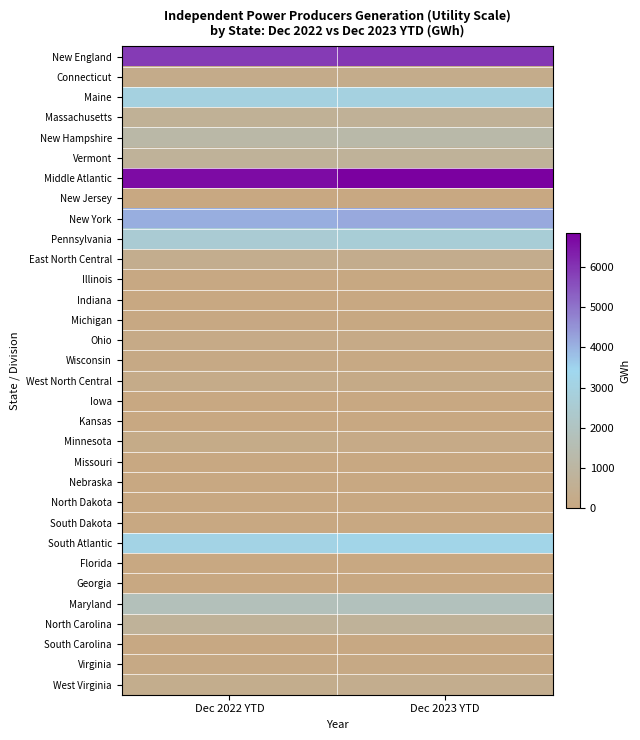

Reading right to left, extract all data points from this chart.

New England: Dec 2023 YTD=5984	Dec 2022 YTD=5895
Connecticut: Dec 2023 YTD=302	Dec 2022 YTD=283
Maine: Dec 2023 YTD=2980	Dec 2022 YTD=2983
Massachusetts: Dec 2023 YTD=670	Dec 2022 YTD=663
New Hampshire: Dec 2023 YTD=1250	Dec 2022 YTD=1190
Vermont: Dec 2023 YTD=775	Dec 2022 YTD=768
Middle Atlantic: Dec 2023 YTD=6845	Dec 2022 YTD=6639
New Jersey: Dec 2023 YTD=12	Dec 2022 YTD=5
New York: Dec 2023 YTD=4168	Dec 2022 YTD=4074
Pennsylvania: Dec 2023 YTD=2665	Dec 2022 YTD=2560
East North Central: Dec 2023 YTD=354	Dec 2022 YTD=406
Illinois: Dec 2023 YTD=34	Dec 2022 YTD=54
Indiana: Dec 2023 YTD=0	Dec 2022 YTD=0
Michigan: Dec 2023 YTD=53	Dec 2022 YTD=58
Ohio: Dec 2023 YTD=184	Dec 2022 YTD=185
Wisconsin: Dec 2023 YTD=83	Dec 2022 YTD=109
West North Central: Dec 2023 YTD=189	Dec 2022 YTD=254
Iowa: Dec 2023 YTD=4	Dec 2022 YTD=5
Kansas: Dec 2023 YTD=13	Dec 2022 YTD=24
Minnesota: Dec 2023 YTD=171	Dec 2022 YTD=225
Missouri: Dec 2023 YTD=0	Dec 2022 YTD=0
Nebraska: Dec 2023 YTD=0	Dec 2022 YTD=0
North Dakota: Dec 2023 YTD=0	Dec 2022 YTD=0
South Dakota: Dec 2023 YTD=0	Dec 2022 YTD=0
South Atlantic: Dec 2023 YTD=3217	Dec 2022 YTD=3104
Florida: Dec 2023 YTD=0	Dec 2022 YTD=0
Georgia: Dec 2023 YTD=0	Dec 2022 YTD=6
Maryland: Dec 2023 YTD=1858	Dec 2022 YTD=1780
North Carolina: Dec 2023 YTD=765	Dec 2022 YTD=748
South Carolina: Dec 2023 YTD=59	Dec 2022 YTD=61
Virginia: Dec 2023 YTD=115	Dec 2022 YTD=110
West Virginia: Dec 2023 YTD=407	Dec 2022 YTD=400